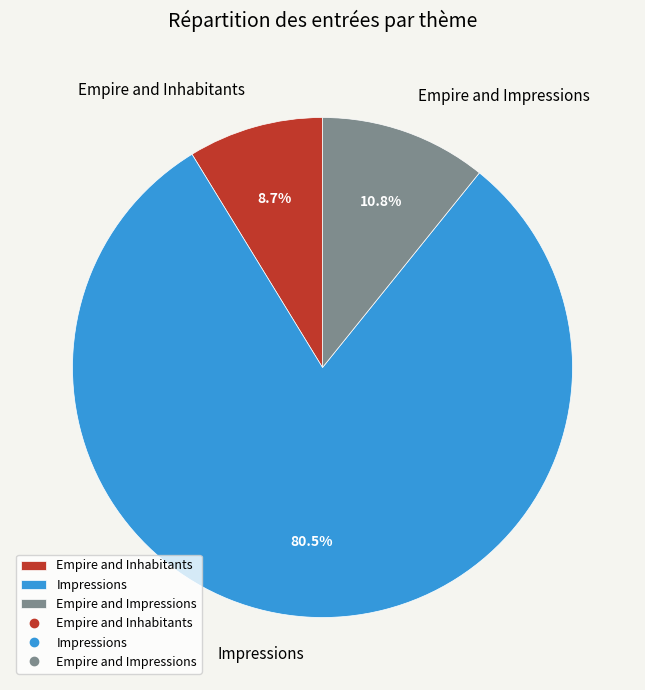

Is there any slice that represents more than half of the pie?

Yes